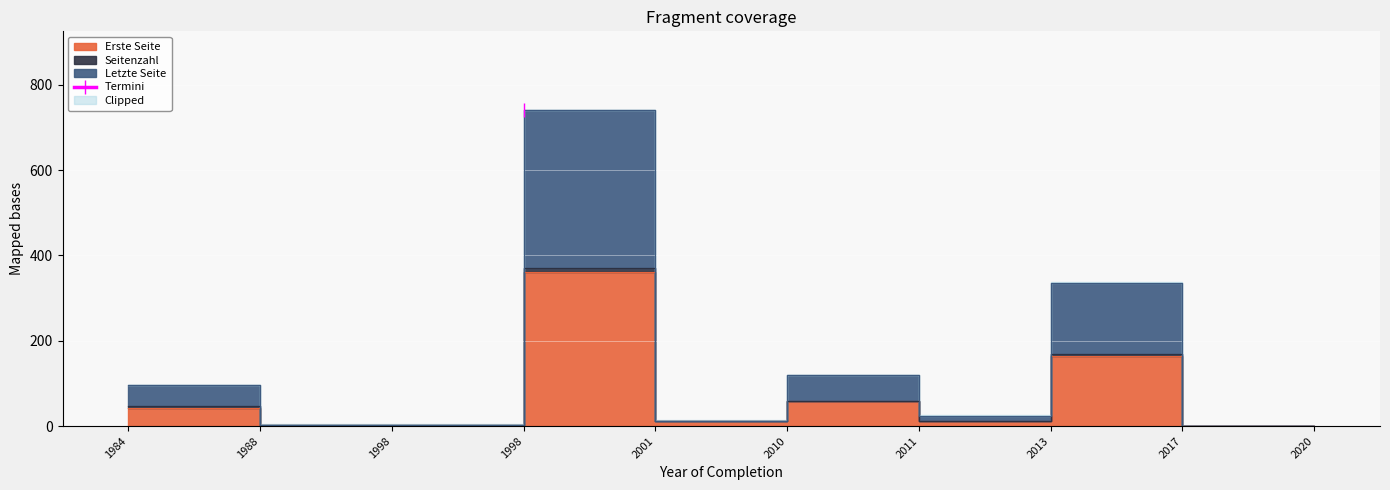

What is the difference between the highest and lowest values at 1984?

54